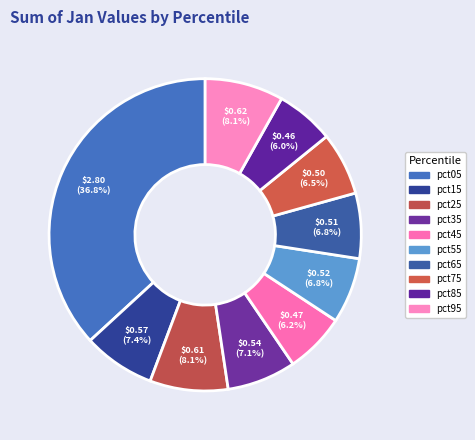

Which category has the biggest portion of the pie?

pct05